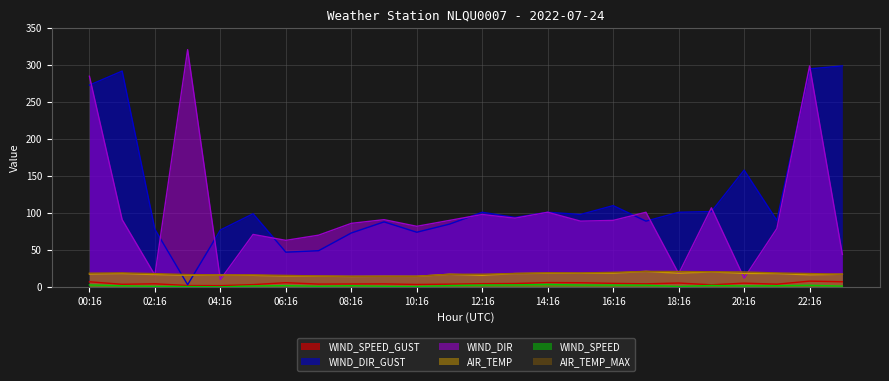

True or false: WIND_DIR_GUST has a value of 25.7 at 17:16.

False